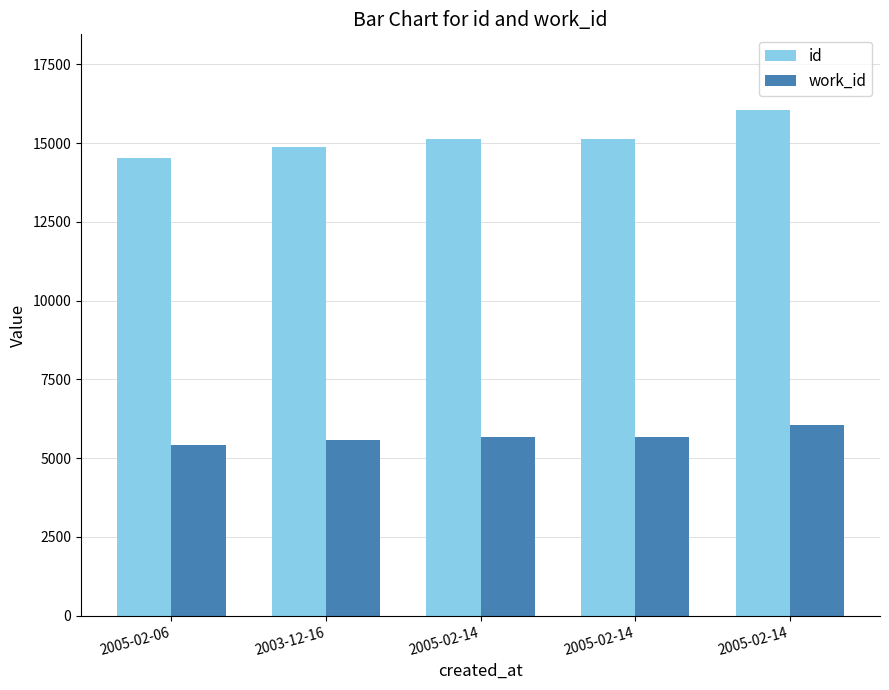

List the series in order of their peak value, lowest first.

work_id, id